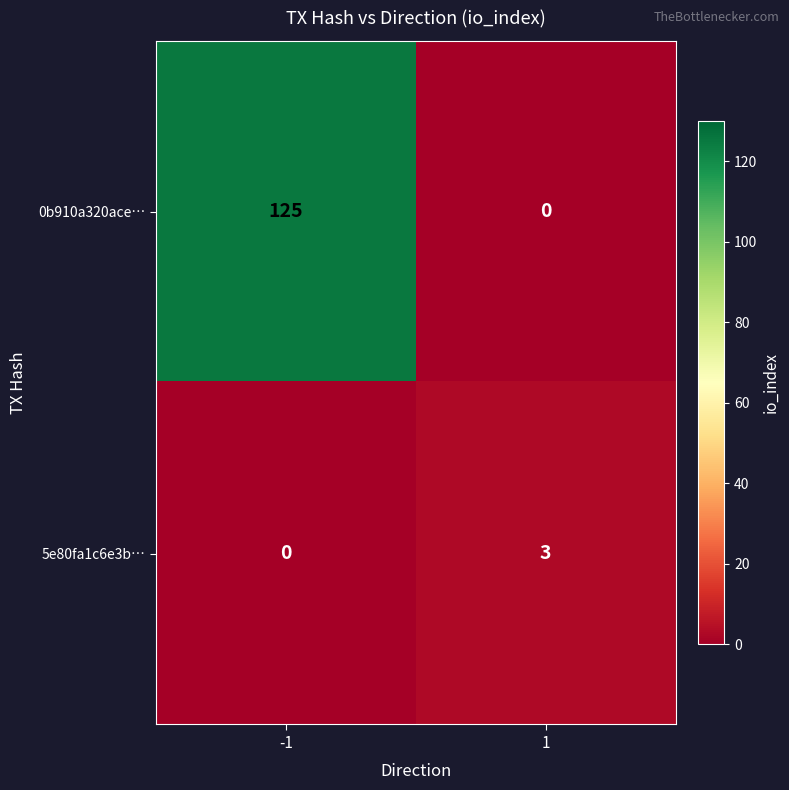

How many series are shown in this chart?

2